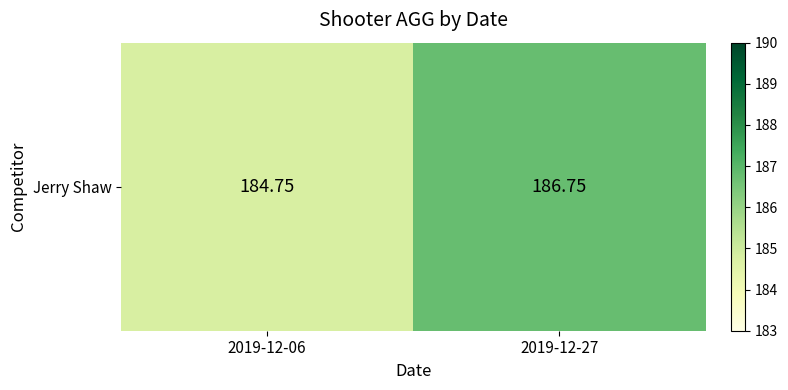

Is it true that the value at 2019-12-06 is 118.3?

False